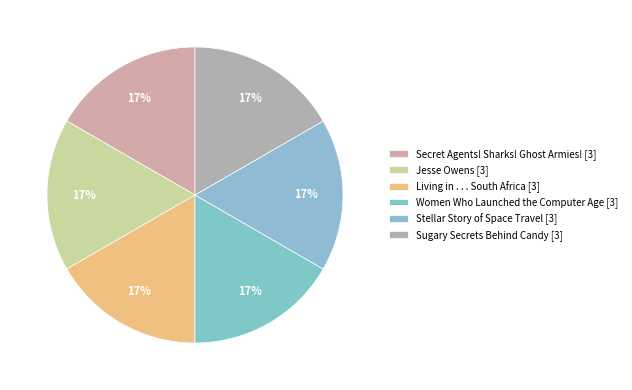

How many segments does this pie chart have?

6